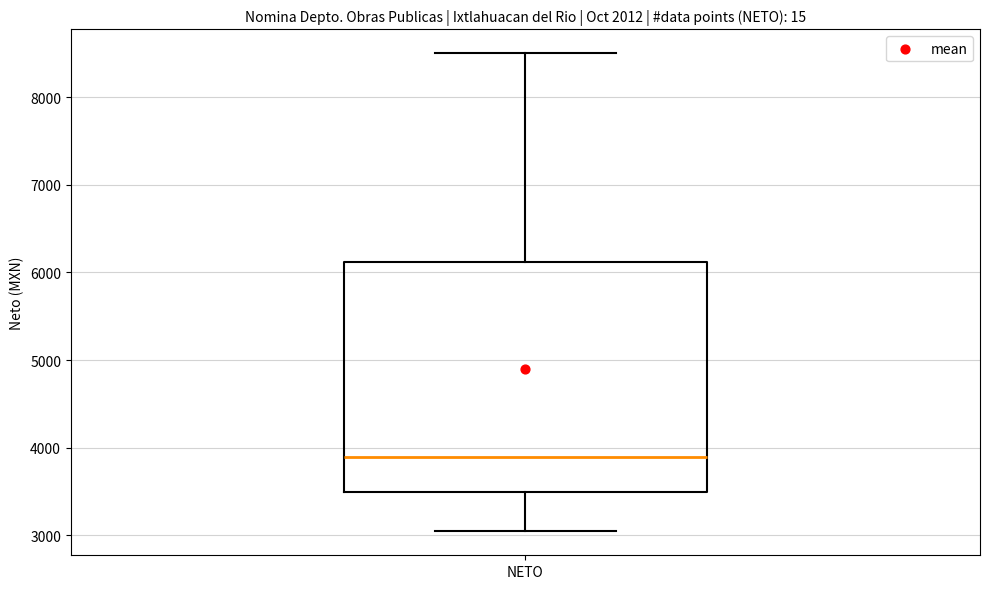

Transcribe this box plot: give where the median line is, the range the box spans, and where the two whiskers end, as read against the y-axis. The values are not printed on the chart, so give them approximately, as read against the axis.

median 3900, box 3500 to 6100, whiskers 3000 to 8500